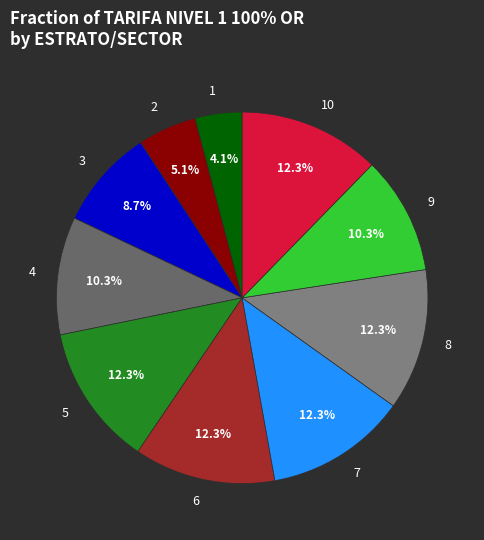

Is there a majority slice in this chart?

No